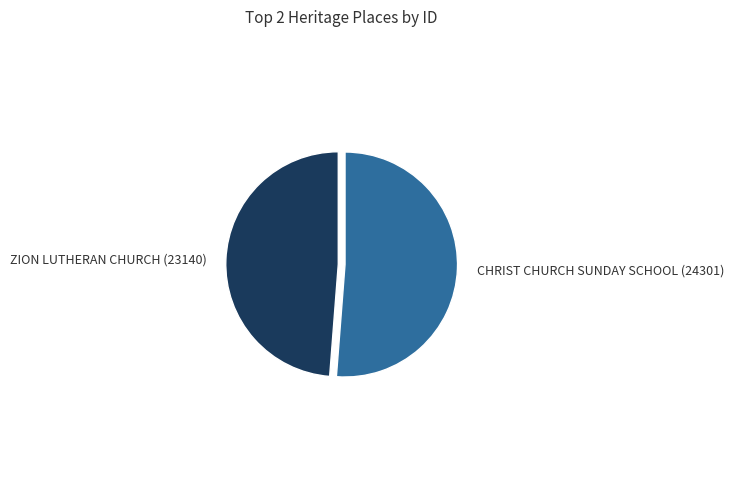

Does any single category account for the majority?

Yes